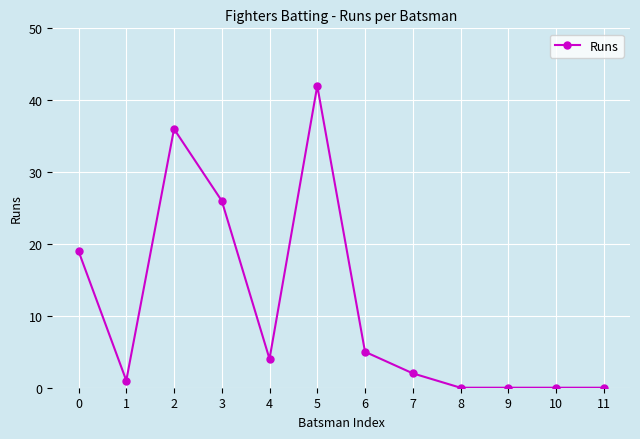

Approximately how many times larger is the value at 5 compared to 1?

42.0